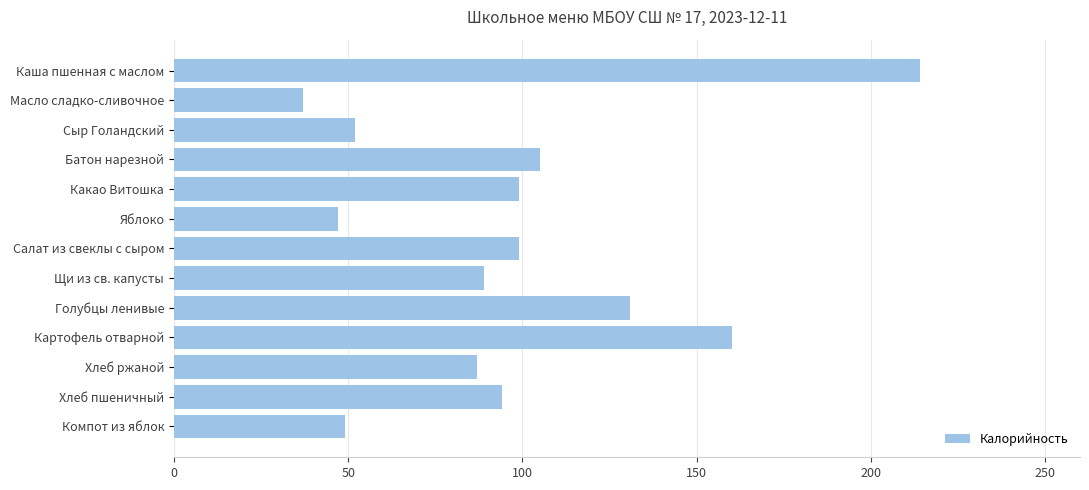

Reading top to bottom, list all the values displayed in this chart.

Каша пшенная с маслом=214	Масло сладко-сливочное=37	Сыр Голандский=52	Батон нарезной=105	Какао Витошка=99	Яблоко=47	Салат из свеклы с сыром=99	Щи из св. капусты=89	Голубцы ленивые=131	Картофель отварной=160	Хлеб ржаной=87	Хлеб пшеничный=94	Компот из яблок=49